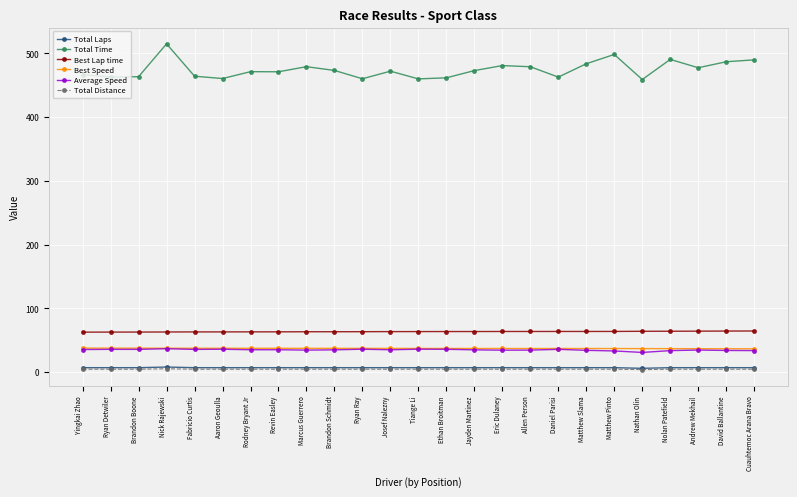

What is the maximum value for Total Time?

515.1